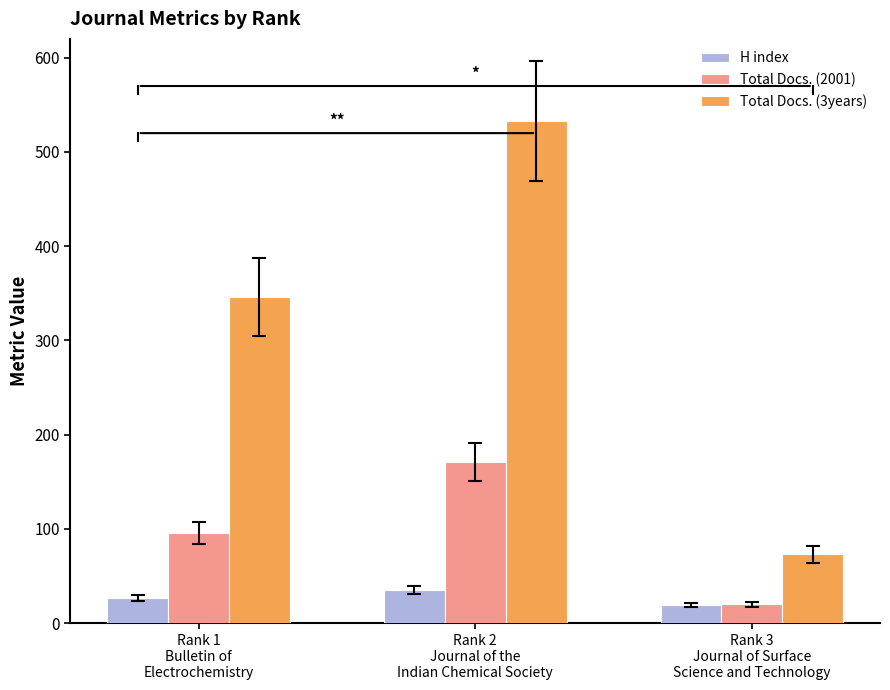

List the series in order of their overall mean, lowest first.

H index, Total Docs. (2001), Total Docs. (3years)